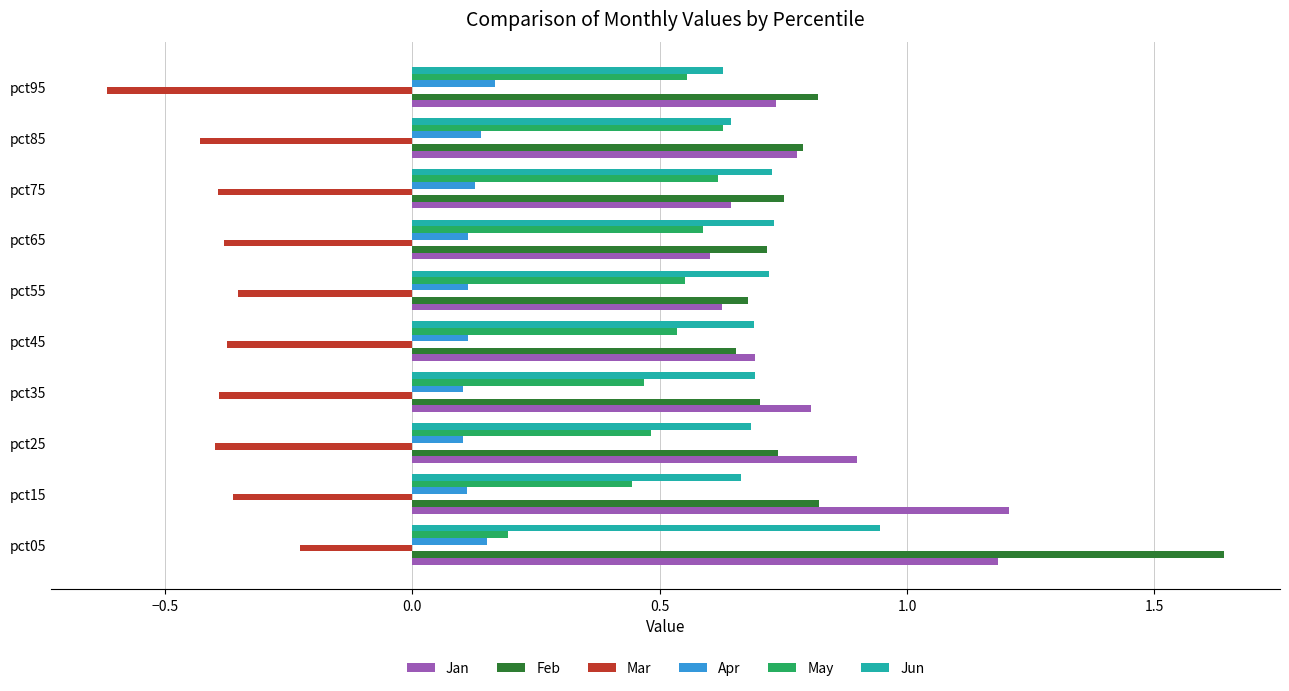

Which category has the highest value in the Mar series?

pct05